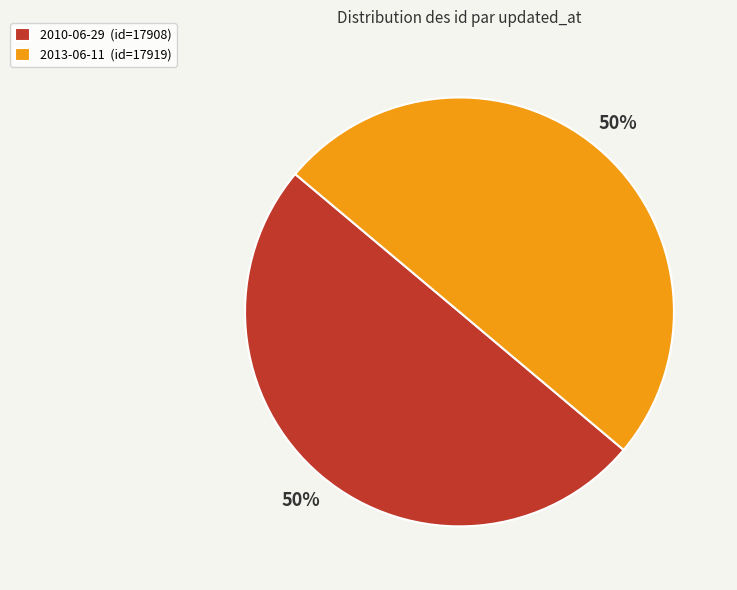

Do 2013-06-11 (id=17919) and 2010-06-29 (id=17908) together represent more than half of the pie?

Yes